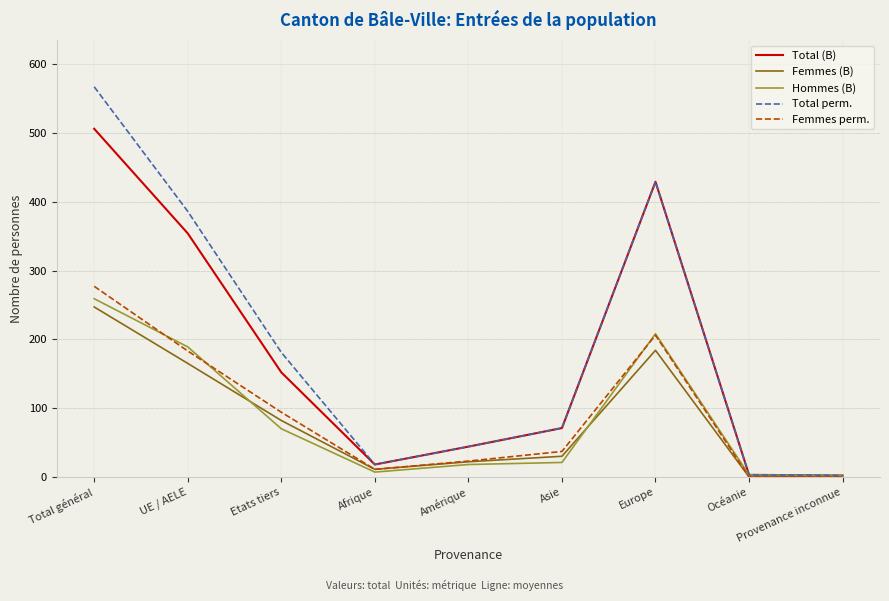

How many distinct data groups are displayed?

5